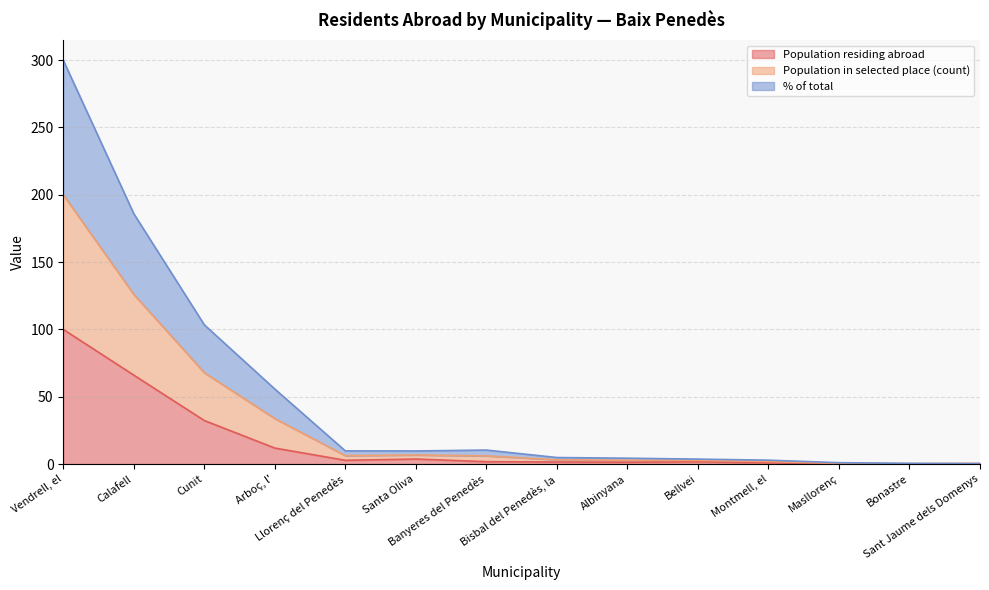

Which series has the largest range (max minus min)?

Population in selected place (count)